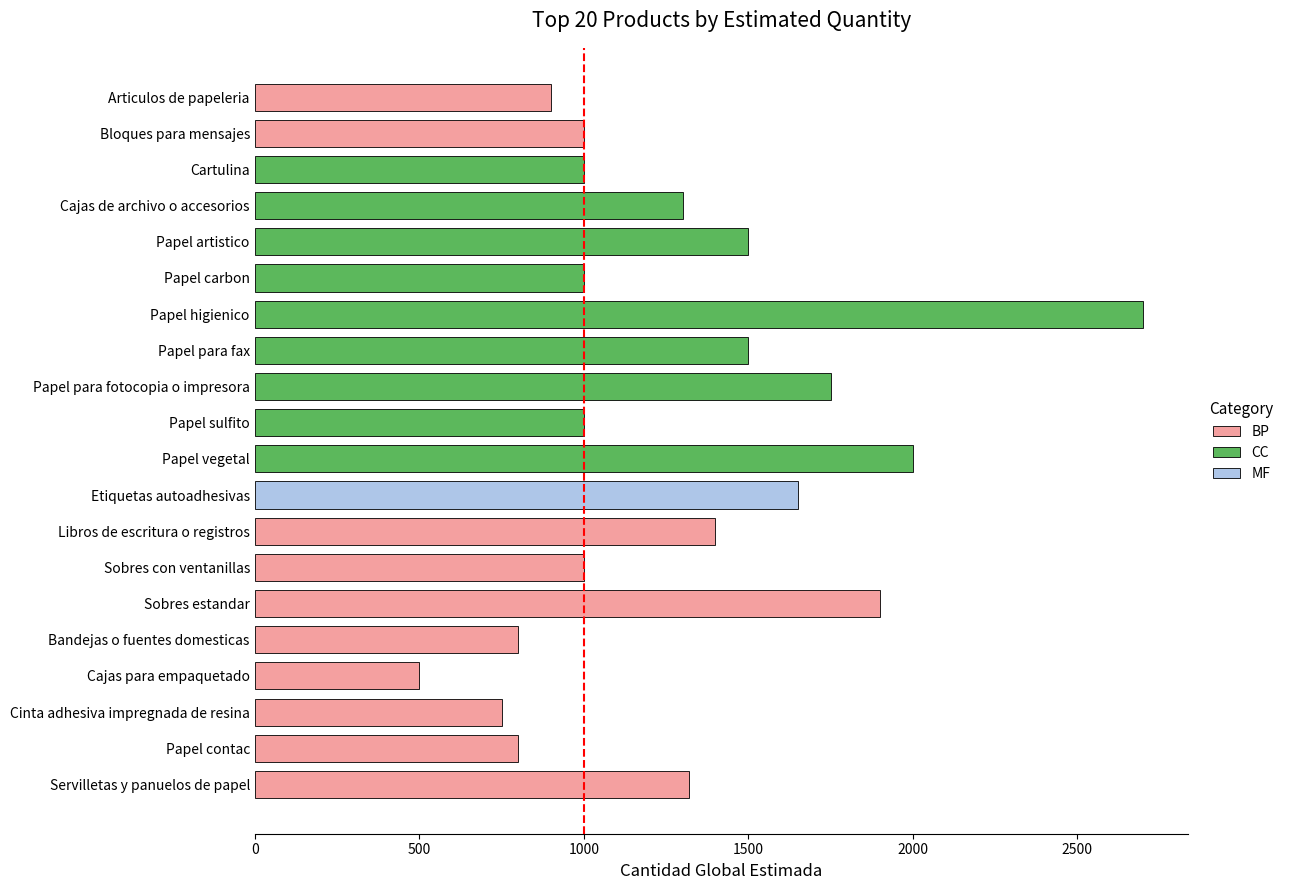

What is the change in value from Papel para fax to Bandejas o fuentes domesticas?

-700